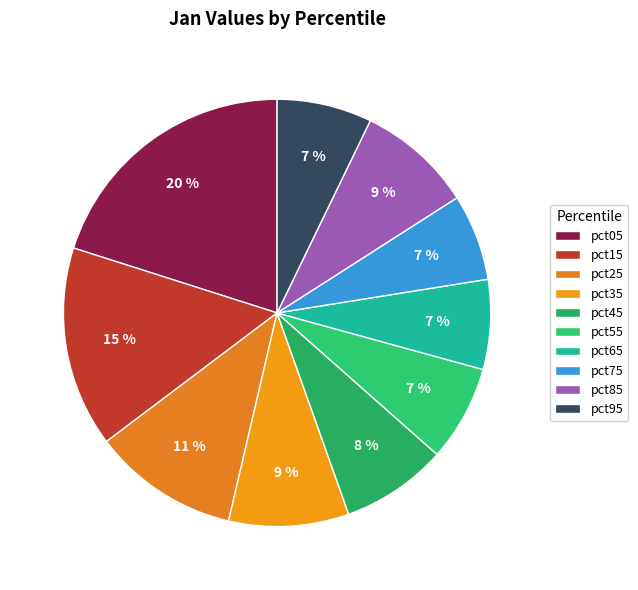

Is it true that pct65 is 7% of the pie?

True